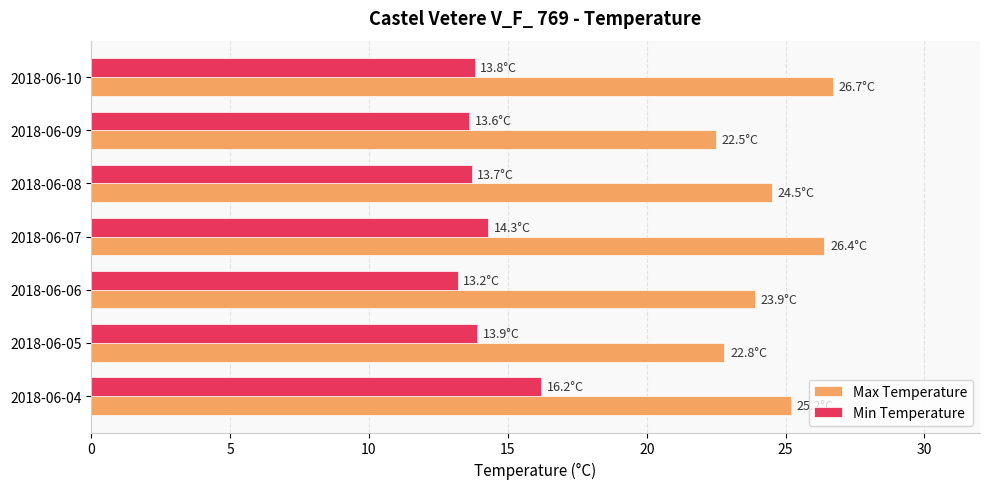

List the series in order of their peak value, lowest first.

Min Temperature, Max Temperature